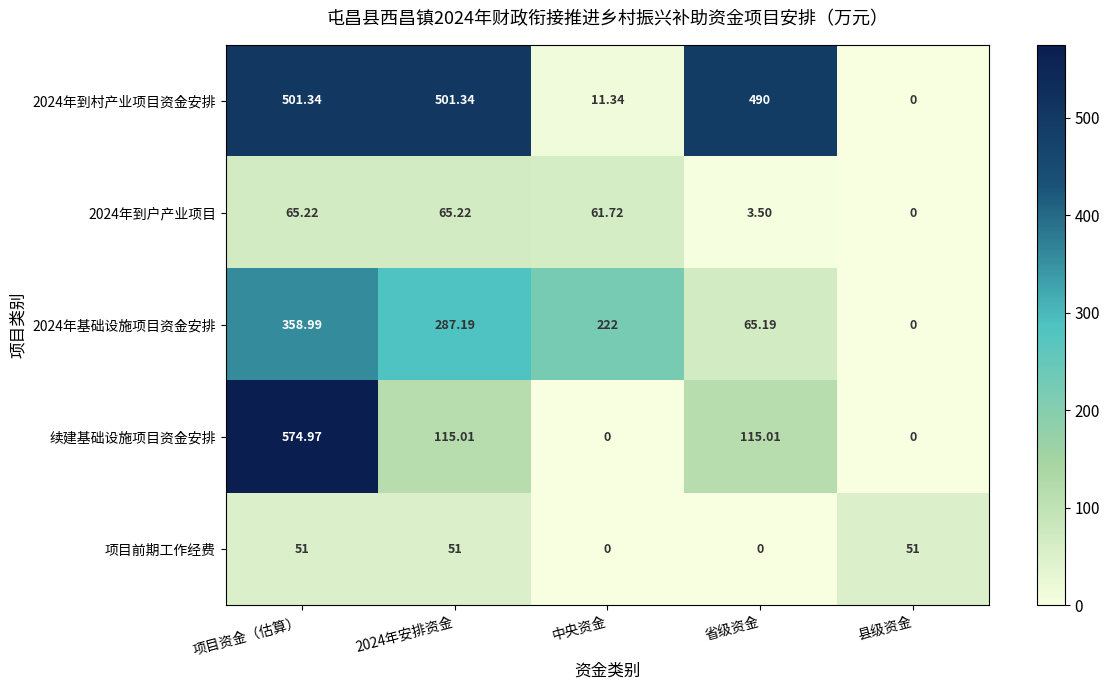

At which category is the sum across all series the highest?

项目资金（估算）